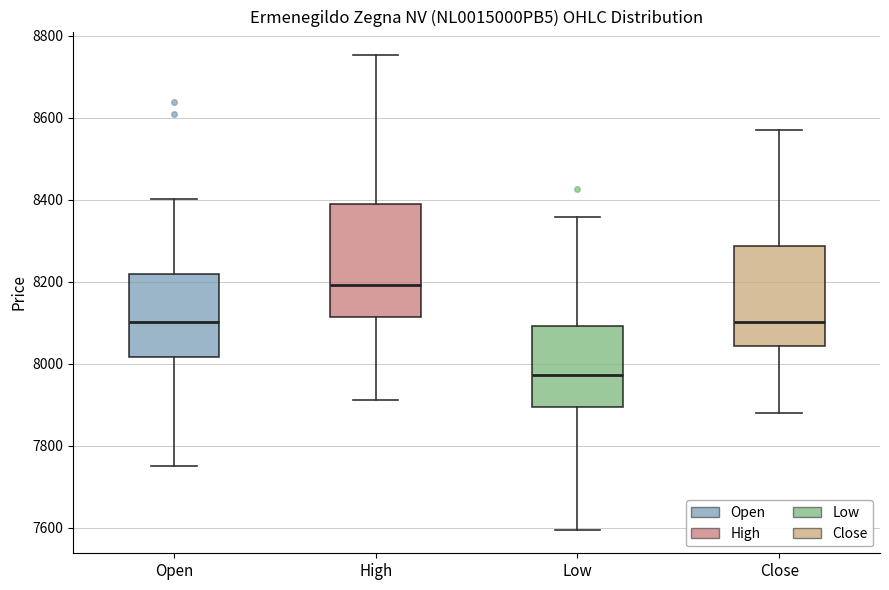

Which box has the lowest median line?

Low